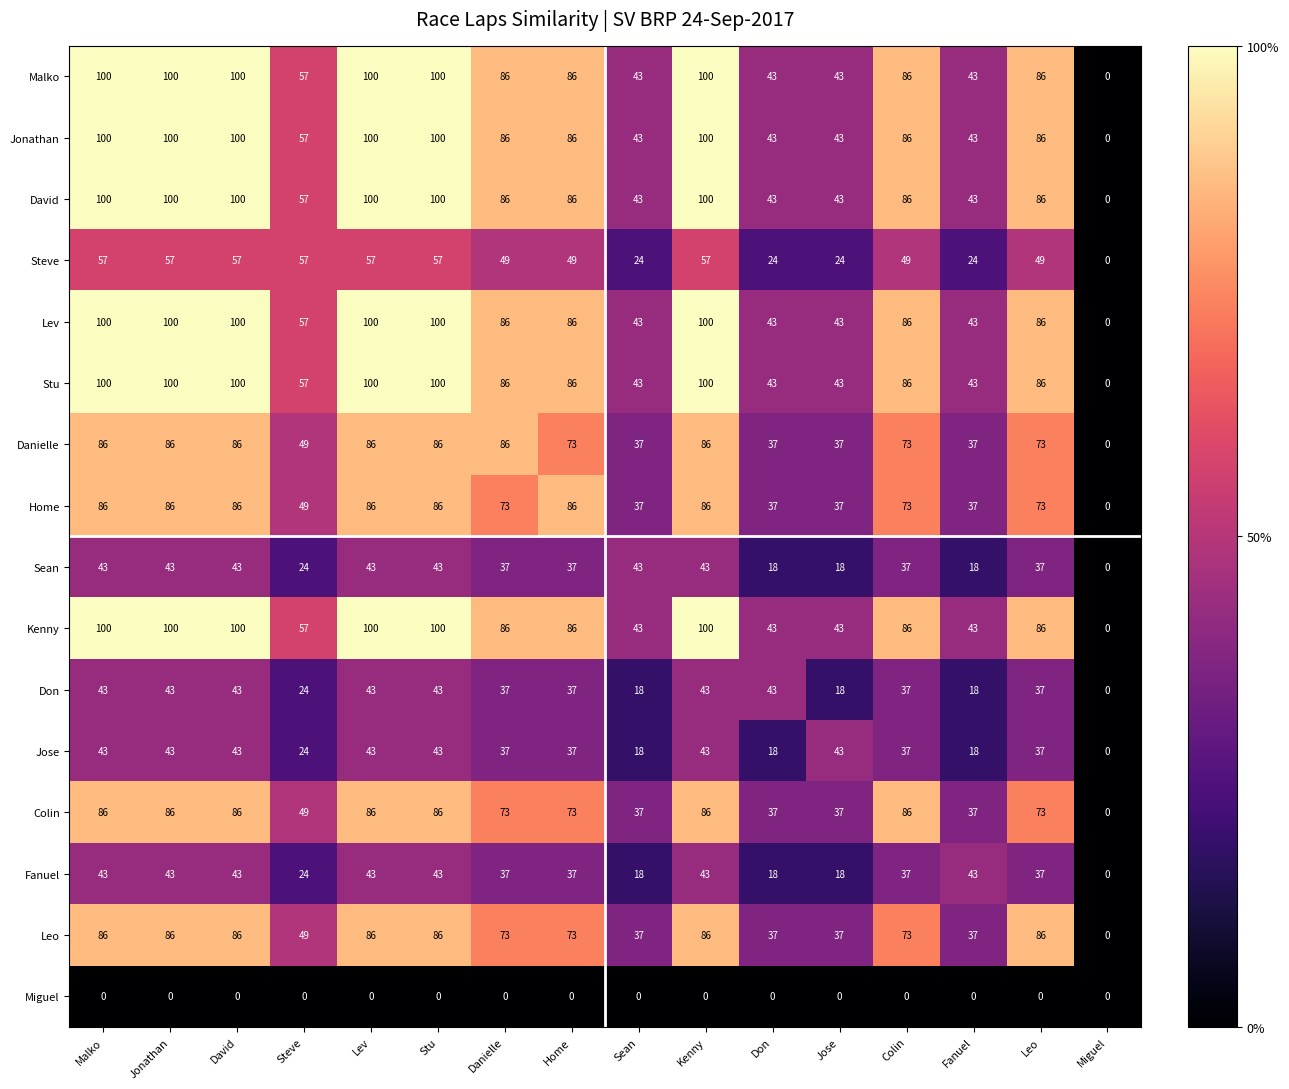

At which label does Leo first exceed 73?

Malko